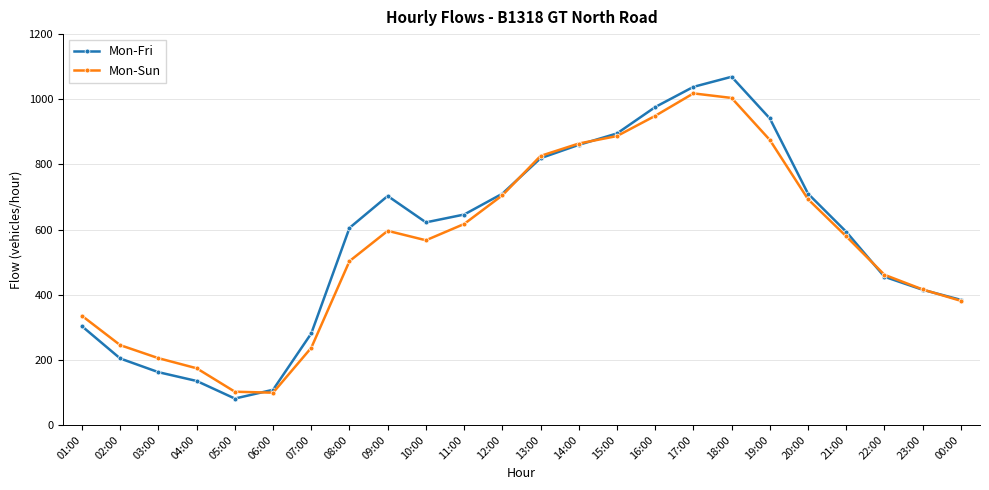

The value of Mon-Fri at 22:00 is 125. True or false?

False